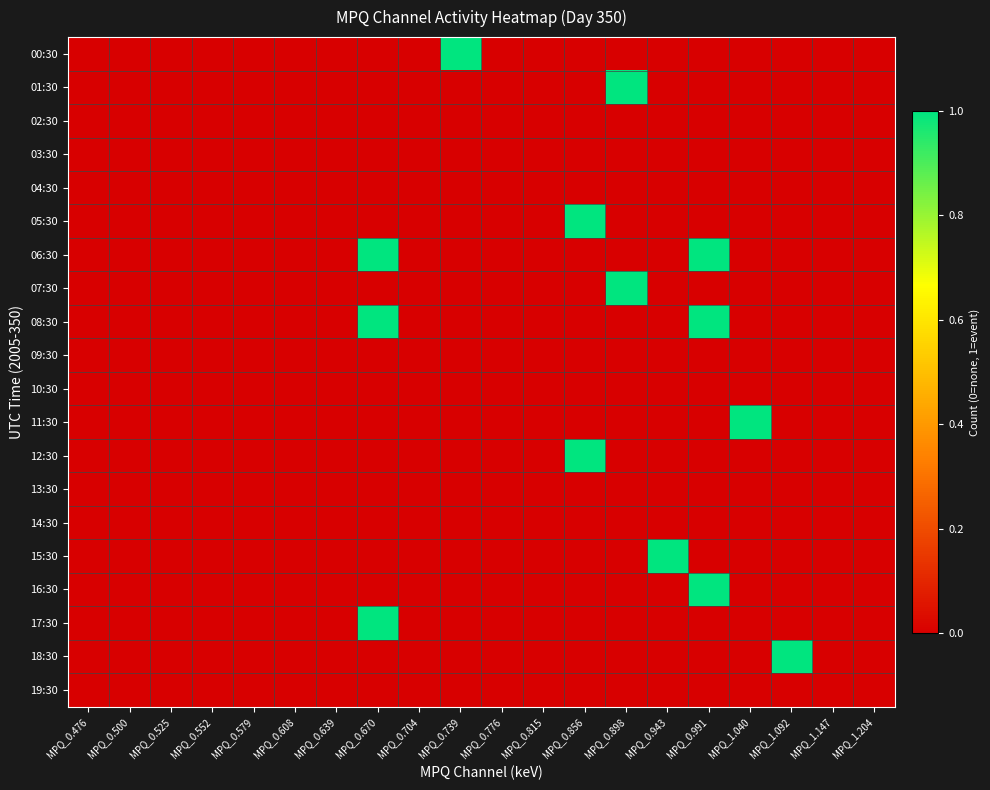

Reading right to left, extract all data points from this chart.

00:30: MPQ_1.204=0	MPQ_1.147=0	MPQ_1.092=0	MPQ_1.040=0	MPQ_0.991=0	MPQ_0.943=0	MPQ_0.898=0	MPQ_0.856=0	MPQ_0.815=0	MPQ_0.776=0	MPQ_0.739=1	MPQ_0.704=0	MPQ_0.670=0	MPQ_0.639=0	MPQ_0.608=0	MPQ_0.579=0	MPQ_0.552=0	MPQ_0.525=0	MPQ_0.500=0	MPQ_0.476=0
01:30: MPQ_1.204=0	MPQ_1.147=0	MPQ_1.092=0	MPQ_1.040=0	MPQ_0.991=0	MPQ_0.943=0	MPQ_0.898=1	MPQ_0.856=0	MPQ_0.815=0	MPQ_0.776=0	MPQ_0.739=0	MPQ_0.704=0	MPQ_0.670=0	MPQ_0.639=0	MPQ_0.608=0	MPQ_0.579=0	MPQ_0.552=0	MPQ_0.525=0	MPQ_0.500=0	MPQ_0.476=0
02:30: MPQ_1.204=0	MPQ_1.147=0	MPQ_1.092=0	MPQ_1.040=0	MPQ_0.991=0	MPQ_0.943=0	MPQ_0.898=0	MPQ_0.856=0	MPQ_0.815=0	MPQ_0.776=0	MPQ_0.739=0	MPQ_0.704=0	MPQ_0.670=0	MPQ_0.639=0	MPQ_0.608=0	MPQ_0.579=0	MPQ_0.552=0	MPQ_0.525=0	MPQ_0.500=0	MPQ_0.476=0
03:30: MPQ_1.204=0	MPQ_1.147=0	MPQ_1.092=0	MPQ_1.040=0	MPQ_0.991=0	MPQ_0.943=0	MPQ_0.898=0	MPQ_0.856=0	MPQ_0.815=0	MPQ_0.776=0	MPQ_0.739=0	MPQ_0.704=0	MPQ_0.670=0	MPQ_0.639=0	MPQ_0.608=0	MPQ_0.579=0	MPQ_0.552=0	MPQ_0.525=0	MPQ_0.500=0	MPQ_0.476=0
04:30: MPQ_1.204=0	MPQ_1.147=0	MPQ_1.092=0	MPQ_1.040=0	MPQ_0.991=0	MPQ_0.943=0	MPQ_0.898=0	MPQ_0.856=0	MPQ_0.815=0	MPQ_0.776=0	MPQ_0.739=0	MPQ_0.704=0	MPQ_0.670=0	MPQ_0.639=0	MPQ_0.608=0	MPQ_0.579=0	MPQ_0.552=0	MPQ_0.525=0	MPQ_0.500=0	MPQ_0.476=0
05:30: MPQ_1.204=0	MPQ_1.147=0	MPQ_1.092=0	MPQ_1.040=0	MPQ_0.991=0	MPQ_0.943=0	MPQ_0.898=0	MPQ_0.856=1	MPQ_0.815=0	MPQ_0.776=0	MPQ_0.739=0	MPQ_0.704=0	MPQ_0.670=0	MPQ_0.639=0	MPQ_0.608=0	MPQ_0.579=0	MPQ_0.552=0	MPQ_0.525=0	MPQ_0.500=0	MPQ_0.476=0
06:30: MPQ_1.204=0	MPQ_1.147=0	MPQ_1.092=0	MPQ_1.040=0	MPQ_0.991=1	MPQ_0.943=0	MPQ_0.898=0	MPQ_0.856=0	MPQ_0.815=0	MPQ_0.776=0	MPQ_0.739=0	MPQ_0.704=0	MPQ_0.670=1	MPQ_0.639=0	MPQ_0.608=0	MPQ_0.579=0	MPQ_0.552=0	MPQ_0.525=0	MPQ_0.500=0	MPQ_0.476=0
07:30: MPQ_1.204=0	MPQ_1.147=0	MPQ_1.092=0	MPQ_1.040=0	MPQ_0.991=0	MPQ_0.943=0	MPQ_0.898=1	MPQ_0.856=0	MPQ_0.815=0	MPQ_0.776=0	MPQ_0.739=0	MPQ_0.704=0	MPQ_0.670=0	MPQ_0.639=0	MPQ_0.608=0	MPQ_0.579=0	MPQ_0.552=0	MPQ_0.525=0	MPQ_0.500=0	MPQ_0.476=0
08:30: MPQ_1.204=0	MPQ_1.147=0	MPQ_1.092=0	MPQ_1.040=0	MPQ_0.991=1	MPQ_0.943=0	MPQ_0.898=0	MPQ_0.856=0	MPQ_0.815=0	MPQ_0.776=0	MPQ_0.739=0	MPQ_0.704=0	MPQ_0.670=1	MPQ_0.639=0	MPQ_0.608=0	MPQ_0.579=0	MPQ_0.552=0	MPQ_0.525=0	MPQ_0.500=0	MPQ_0.476=0
09:30: MPQ_1.204=0	MPQ_1.147=0	MPQ_1.092=0	MPQ_1.040=0	MPQ_0.991=0	MPQ_0.943=0	MPQ_0.898=0	MPQ_0.856=0	MPQ_0.815=0	MPQ_0.776=0	MPQ_0.739=0	MPQ_0.704=0	MPQ_0.670=0	MPQ_0.639=0	MPQ_0.608=0	MPQ_0.579=0	MPQ_0.552=0	MPQ_0.525=0	MPQ_0.500=0	MPQ_0.476=0
10:30: MPQ_1.204=0	MPQ_1.147=0	MPQ_1.092=0	MPQ_1.040=0	MPQ_0.991=0	MPQ_0.943=0	MPQ_0.898=0	MPQ_0.856=0	MPQ_0.815=0	MPQ_0.776=0	MPQ_0.739=0	MPQ_0.704=0	MPQ_0.670=0	MPQ_0.639=0	MPQ_0.608=0	MPQ_0.579=0	MPQ_0.552=0	MPQ_0.525=0	MPQ_0.500=0	MPQ_0.476=0
11:30: MPQ_1.204=0	MPQ_1.147=0	MPQ_1.092=0	MPQ_1.040=1	MPQ_0.991=0	MPQ_0.943=0	MPQ_0.898=0	MPQ_0.856=0	MPQ_0.815=0	MPQ_0.776=0	MPQ_0.739=0	MPQ_0.704=0	MPQ_0.670=0	MPQ_0.639=0	MPQ_0.608=0	MPQ_0.579=0	MPQ_0.552=0	MPQ_0.525=0	MPQ_0.500=0	MPQ_0.476=0
12:30: MPQ_1.204=0	MPQ_1.147=0	MPQ_1.092=0	MPQ_1.040=0	MPQ_0.991=0	MPQ_0.943=0	MPQ_0.898=0	MPQ_0.856=1	MPQ_0.815=0	MPQ_0.776=0	MPQ_0.739=0	MPQ_0.704=0	MPQ_0.670=0	MPQ_0.639=0	MPQ_0.608=0	MPQ_0.579=0	MPQ_0.552=0	MPQ_0.525=0	MPQ_0.500=0	MPQ_0.476=0
13:30: MPQ_1.204=0	MPQ_1.147=0	MPQ_1.092=0	MPQ_1.040=0	MPQ_0.991=0	MPQ_0.943=0	MPQ_0.898=0	MPQ_0.856=0	MPQ_0.815=0	MPQ_0.776=0	MPQ_0.739=0	MPQ_0.704=0	MPQ_0.670=0	MPQ_0.639=0	MPQ_0.608=0	MPQ_0.579=0	MPQ_0.552=0	MPQ_0.525=0	MPQ_0.500=0	MPQ_0.476=0
14:30: MPQ_1.204=0	MPQ_1.147=0	MPQ_1.092=0	MPQ_1.040=0	MPQ_0.991=0	MPQ_0.943=0	MPQ_0.898=0	MPQ_0.856=0	MPQ_0.815=0	MPQ_0.776=0	MPQ_0.739=0	MPQ_0.704=0	MPQ_0.670=0	MPQ_0.639=0	MPQ_0.608=0	MPQ_0.579=0	MPQ_0.552=0	MPQ_0.525=0	MPQ_0.500=0	MPQ_0.476=0
15:30: MPQ_1.204=0	MPQ_1.147=0	MPQ_1.092=0	MPQ_1.040=0	MPQ_0.991=0	MPQ_0.943=1	MPQ_0.898=0	MPQ_0.856=0	MPQ_0.815=0	MPQ_0.776=0	MPQ_0.739=0	MPQ_0.704=0	MPQ_0.670=0	MPQ_0.639=0	MPQ_0.608=0	MPQ_0.579=0	MPQ_0.552=0	MPQ_0.525=0	MPQ_0.500=0	MPQ_0.476=0
16:30: MPQ_1.204=0	MPQ_1.147=0	MPQ_1.092=0	MPQ_1.040=0	MPQ_0.991=1	MPQ_0.943=0	MPQ_0.898=0	MPQ_0.856=0	MPQ_0.815=0	MPQ_0.776=0	MPQ_0.739=0	MPQ_0.704=0	MPQ_0.670=0	MPQ_0.639=0	MPQ_0.608=0	MPQ_0.579=0	MPQ_0.552=0	MPQ_0.525=0	MPQ_0.500=0	MPQ_0.476=0
17:30: MPQ_1.204=0	MPQ_1.147=0	MPQ_1.092=0	MPQ_1.040=0	MPQ_0.991=0	MPQ_0.943=0	MPQ_0.898=0	MPQ_0.856=0	MPQ_0.815=0	MPQ_0.776=0	MPQ_0.739=0	MPQ_0.704=0	MPQ_0.670=1	MPQ_0.639=0	MPQ_0.608=0	MPQ_0.579=0	MPQ_0.552=0	MPQ_0.525=0	MPQ_0.500=0	MPQ_0.476=0
18:30: MPQ_1.204=0	MPQ_1.147=0	MPQ_1.092=1	MPQ_1.040=0	MPQ_0.991=0	MPQ_0.943=0	MPQ_0.898=0	MPQ_0.856=0	MPQ_0.815=0	MPQ_0.776=0	MPQ_0.739=0	MPQ_0.704=0	MPQ_0.670=0	MPQ_0.639=0	MPQ_0.608=0	MPQ_0.579=0	MPQ_0.552=0	MPQ_0.525=0	MPQ_0.500=0	MPQ_0.476=0
19:30: MPQ_1.204=0	MPQ_1.147=0	MPQ_1.092=0	MPQ_1.040=0	MPQ_0.991=0	MPQ_0.943=0	MPQ_0.898=0	MPQ_0.856=0	MPQ_0.815=0	MPQ_0.776=0	MPQ_0.739=0	MPQ_0.704=0	MPQ_0.670=0	MPQ_0.639=0	MPQ_0.608=0	MPQ_0.579=0	MPQ_0.552=0	MPQ_0.525=0	MPQ_0.500=0	MPQ_0.476=0